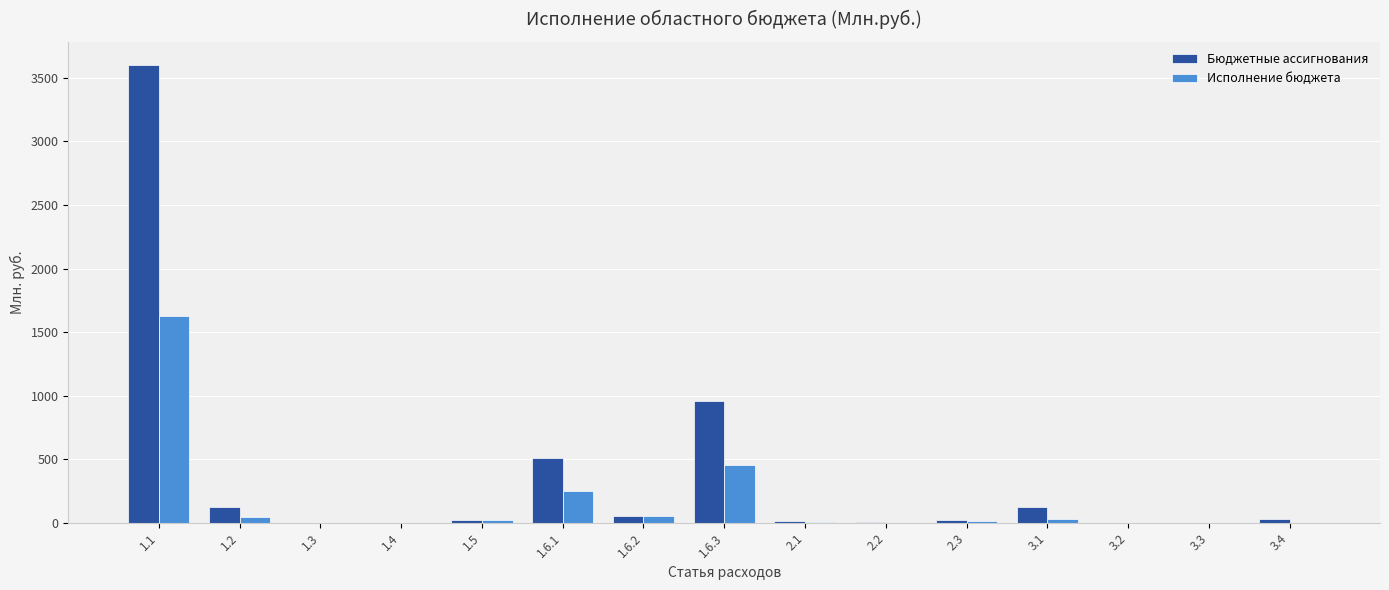

At which category is the sum across all series the highest?

1.1